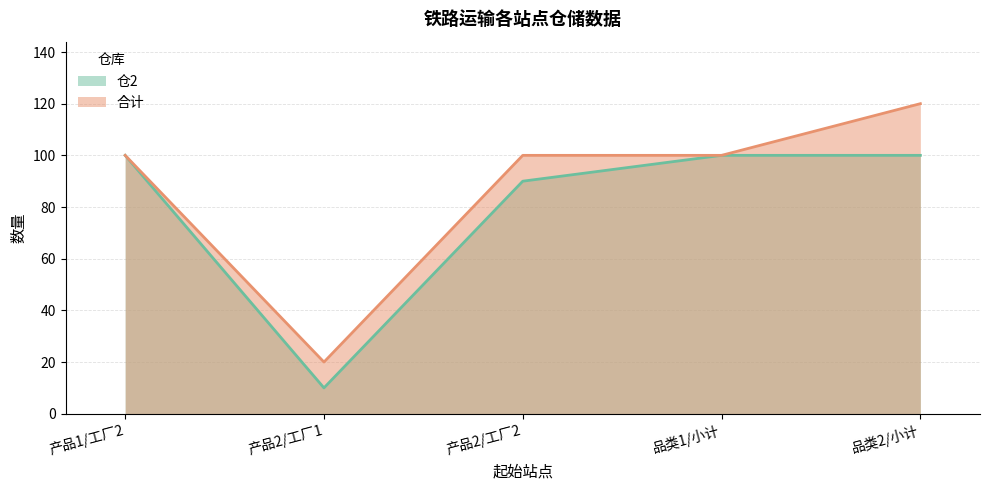

What is the average value of the 合计 series?

88